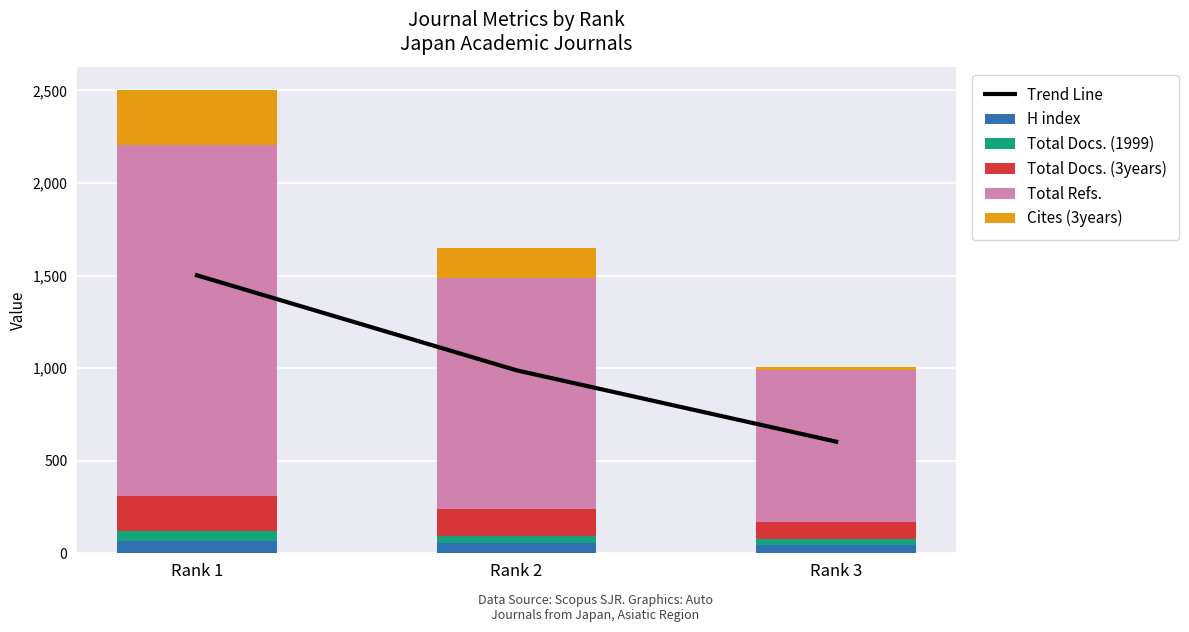

How many data points in Trend Line are less than 988?

1